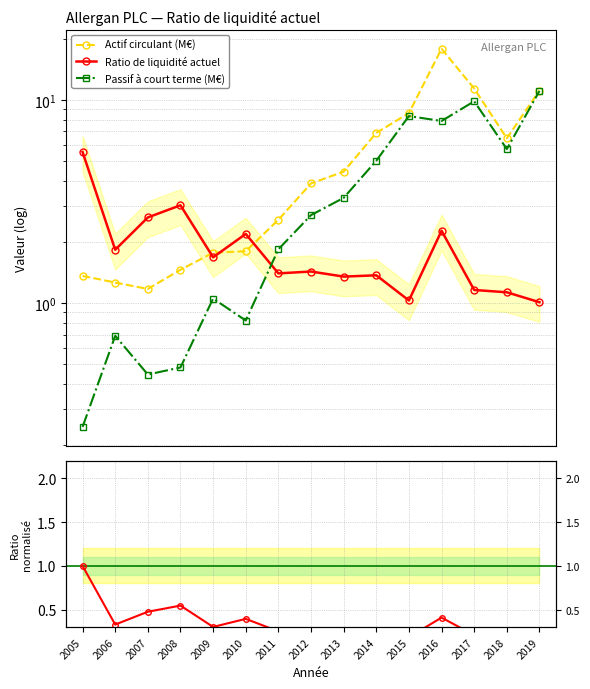

Reading left to right, extract all data points from this chart.

Ratio de liquidité actuel: 5.5	1.8	2.6	3.0	1.7	2.2	1.4	1.4	1.4	1.4	1.0	2.3	1.2	1.1	1.0
Actif circulant (M): 1.4	1.3	1.2	1.5	1.8	1.8	2.6	3.9	4.4	6.9	8.6	17.9	11.4	6.5	11.1
Passif à court terme (M): 0.2	0.7	0.4	0.5	1.1	0.8	1.8	2.7	3.3	5.0	8.3	7.9	9.8	5.7	11.1